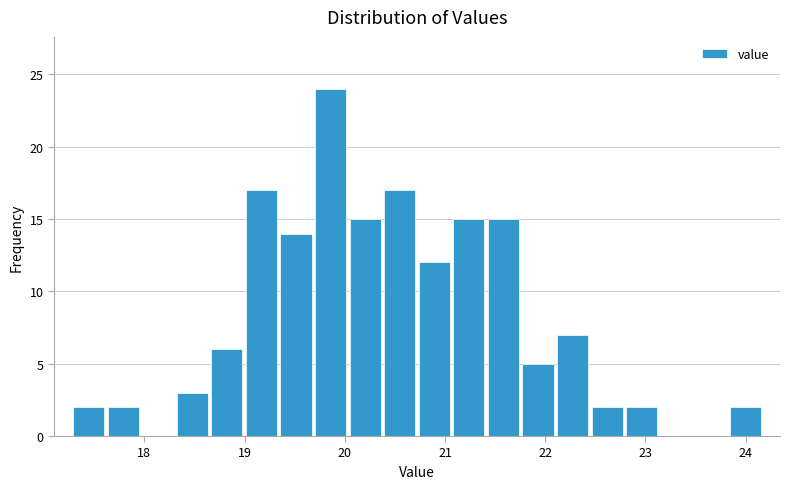

Around what value on the x-axis is the tallest bar? Give the approximate position of its centre, as read against the axis.

19.9